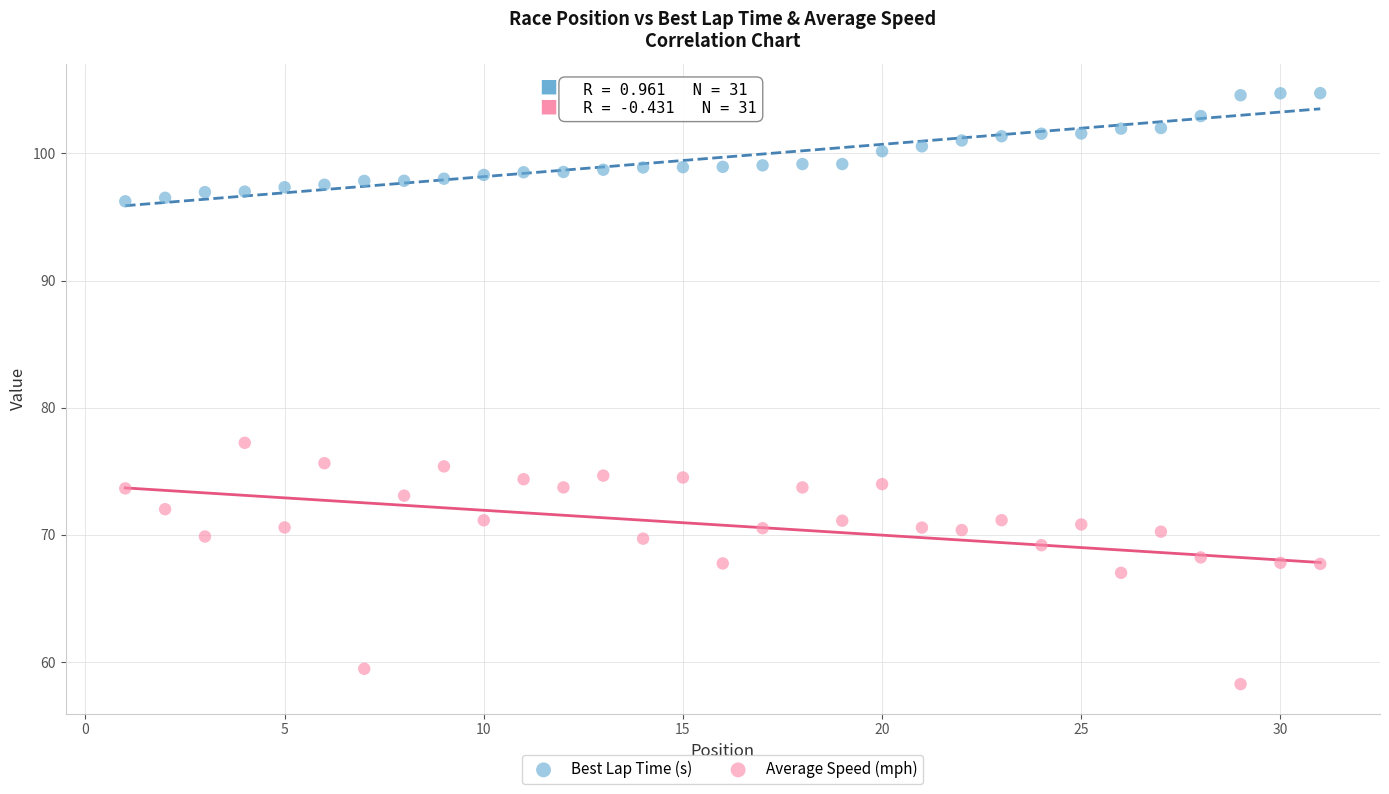

What is the X range (max minus min) for the scatter plot?

30.0